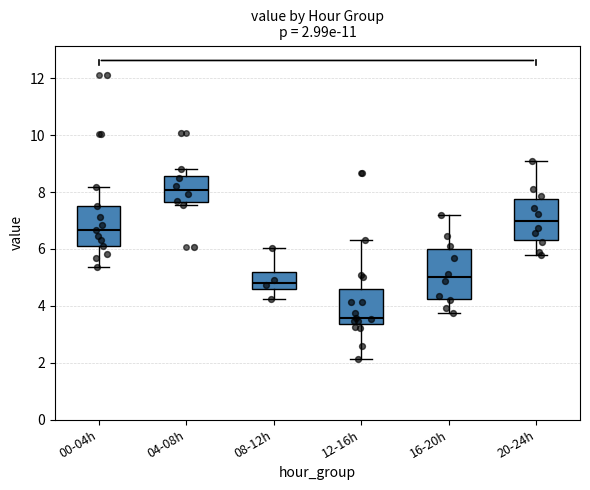

Which box has the highest median line?

04-08h